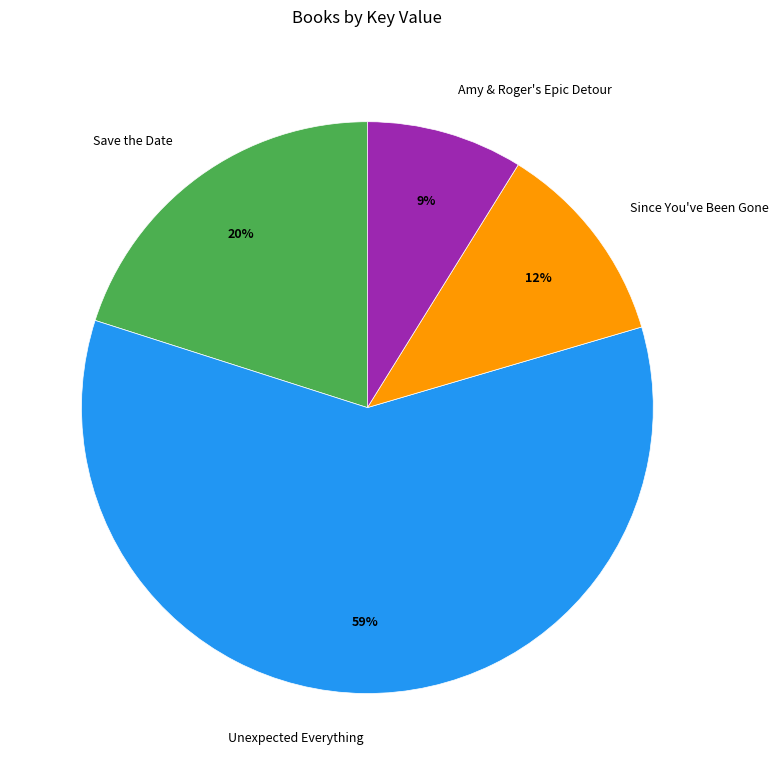

Is it true that Unexpected Everything is 69% of the pie?

False